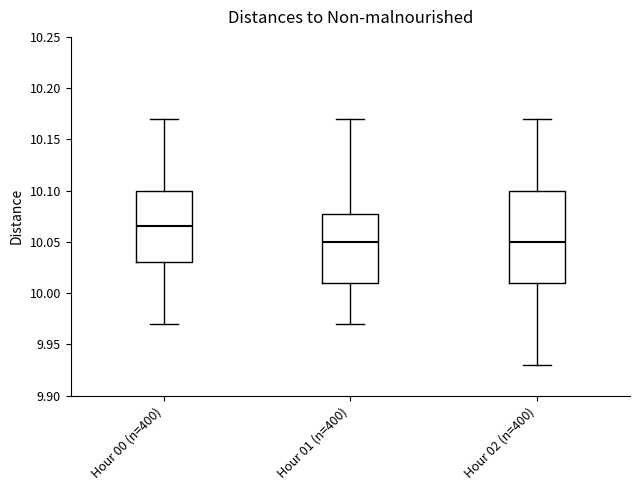

Reading left to right, read every box against the y-axis: the position of its median line, the range the box covers, and the ends of its whiskers. The values are not printed on the chart, so give them approximately, as read against the axis.

Hour 00 (n=400): median 10.065, box 10.030 to 10.100, whiskers 9.970 to 10.170
Hour 01 (n=400): median 10.050, box 10.010 to 10.080, whiskers 9.970 to 10.170
Hour 02 (n=400): median 10.050, box 10.010 to 10.100, whiskers 9.930 to 10.170